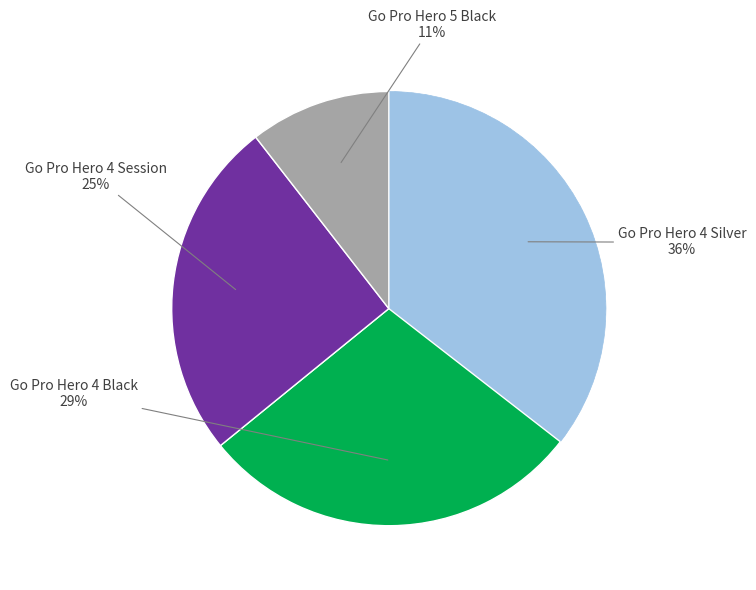

Is there any slice that represents more than half of the pie?

No